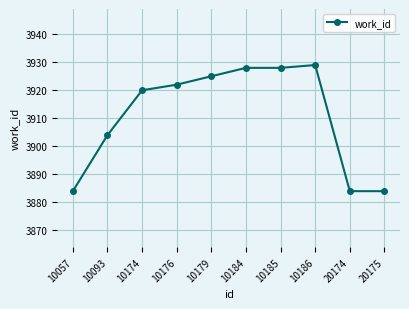

True or false: the data shows 6507 at 10174.

False